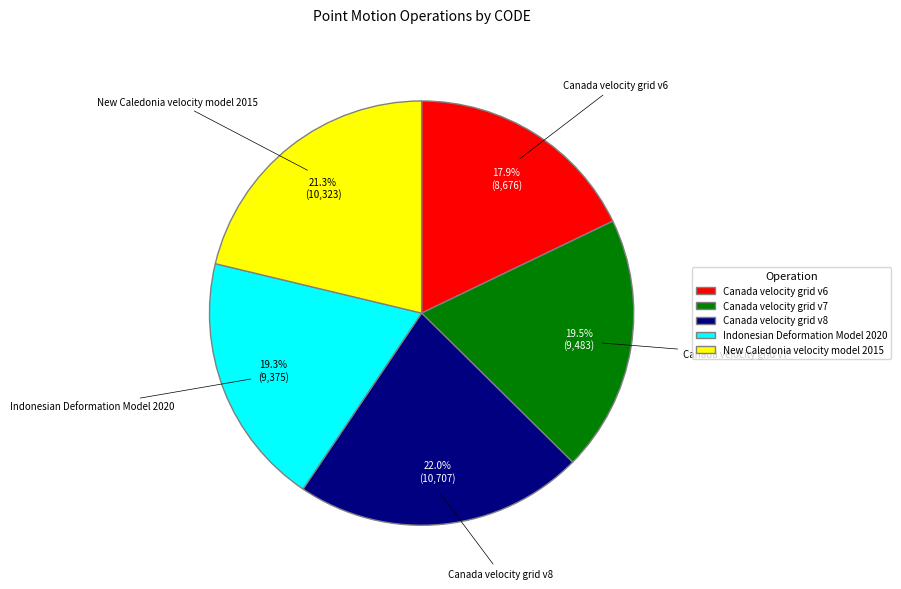

Which slice is the smallest?

Canada velocity grid v6